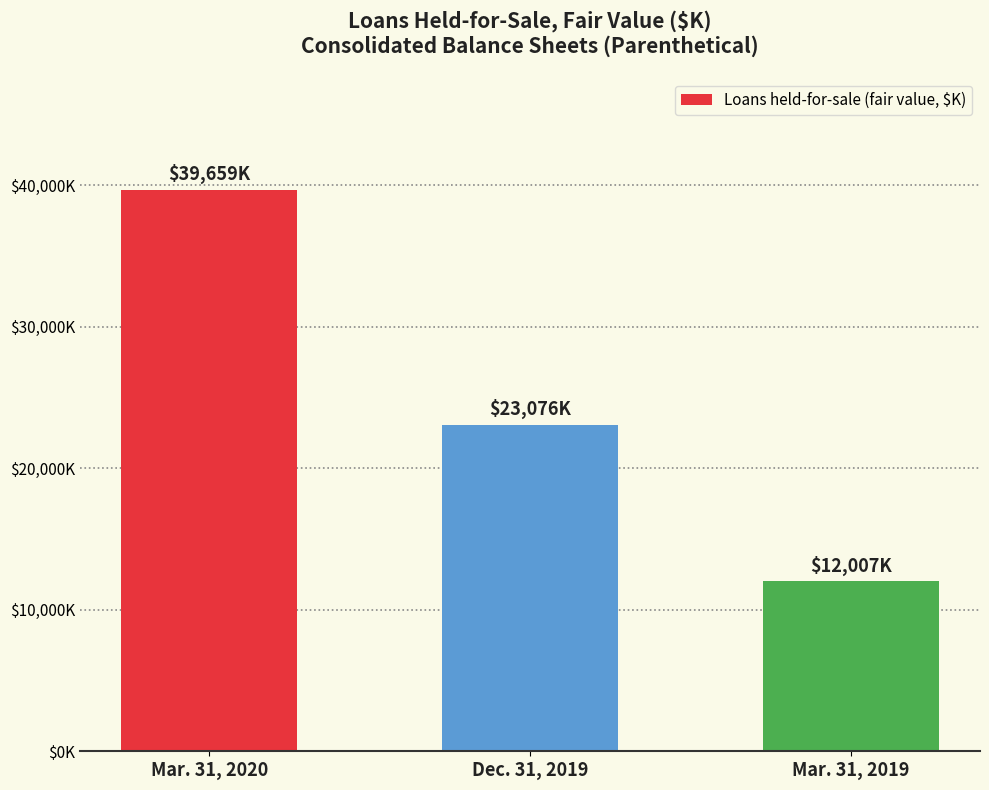

Reading left to right, what are all the values shown in this chart?

39659	23076	12007